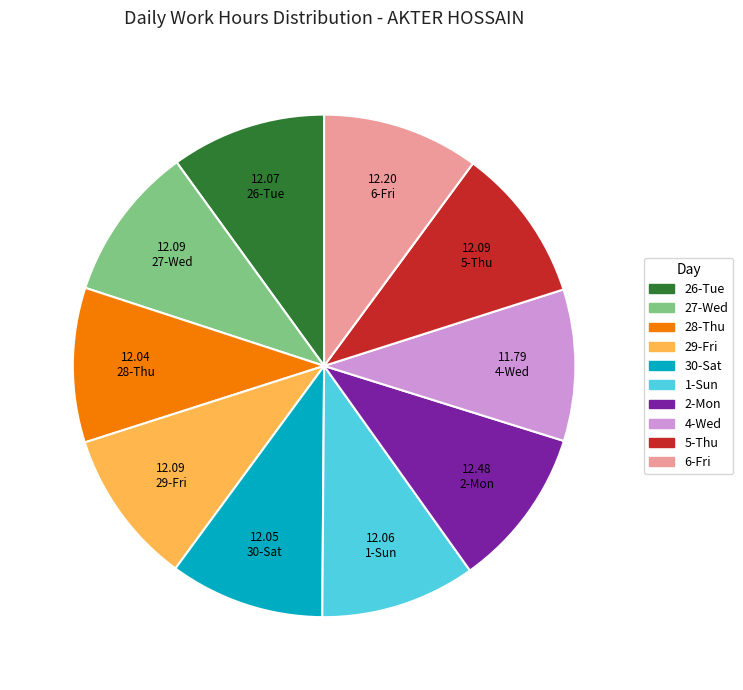

Count the number of slices in the pie.

10